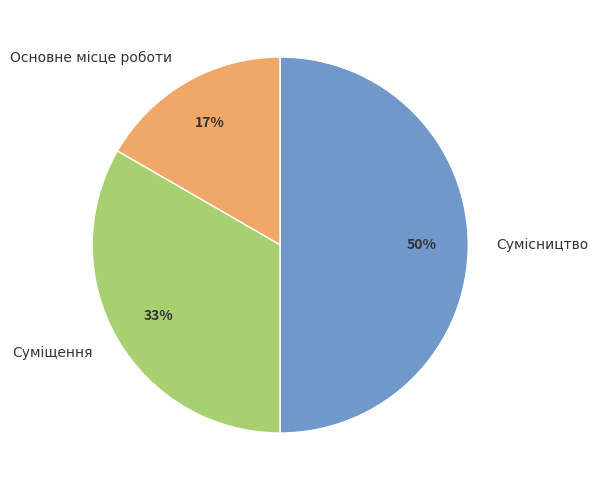

Does Основне місце роботи represent more than half of the total?

No